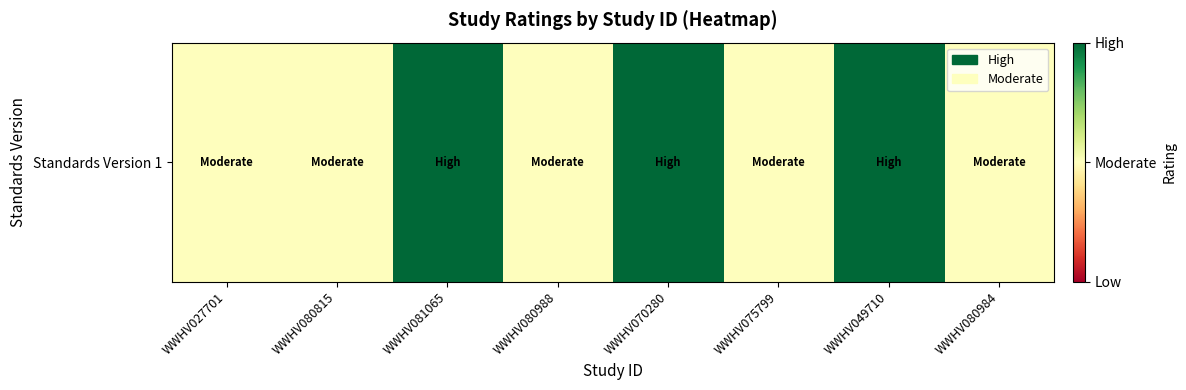

Which label corresponds to the smallest value in the chart?

WWHV027701